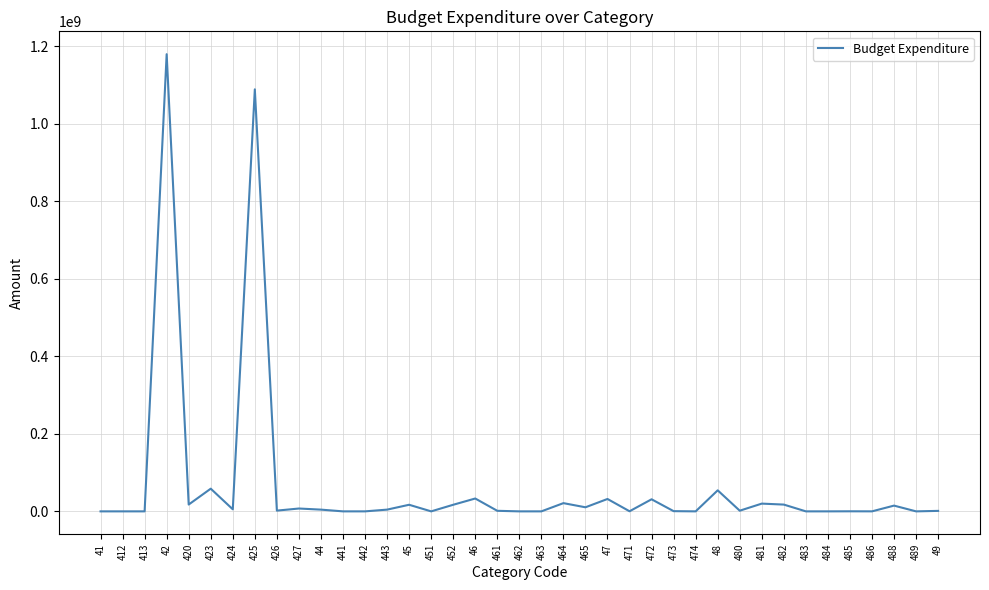

Does the chart display data point markers on the line(s)?

No